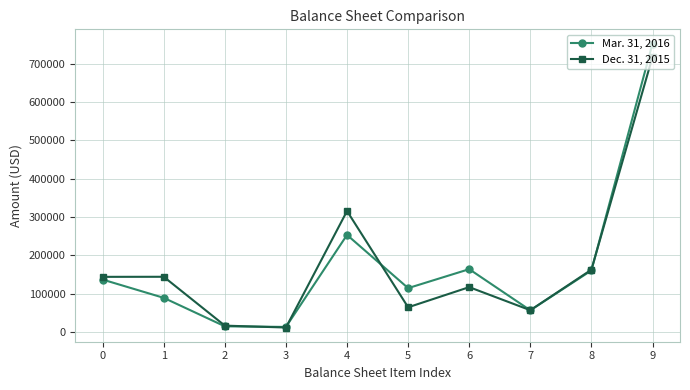

Which series has the widest spread of values?

Mar. 31, 2016